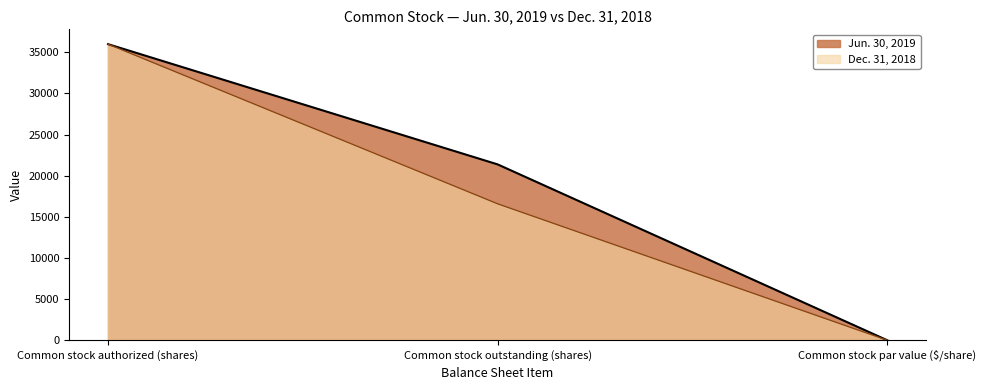

Rank the series at Common stock outstanding (shares) from highest to lowest value.

Jun. 30, 2019, Dec. 31, 2018